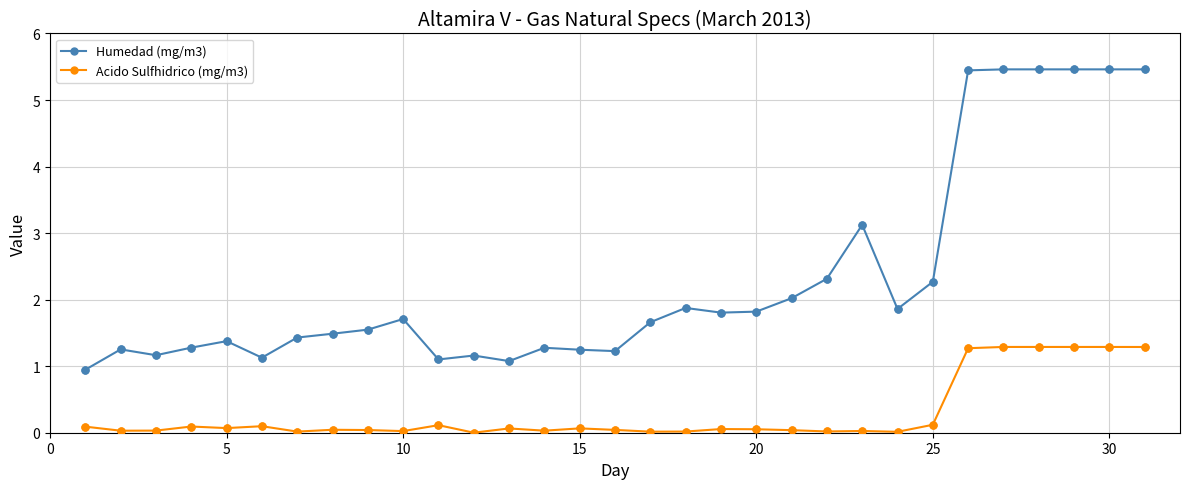

Which series has the largest range (max minus min)?

Humedad (mg/m3)